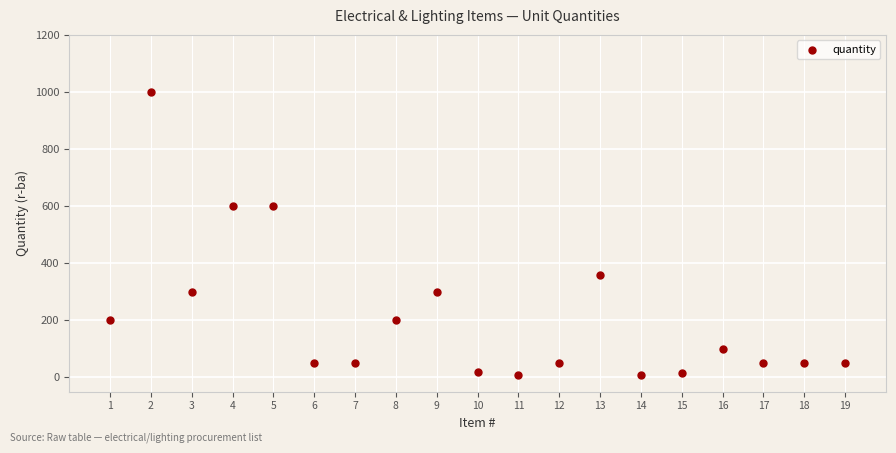

What is the range of X values (max minus min)?

18